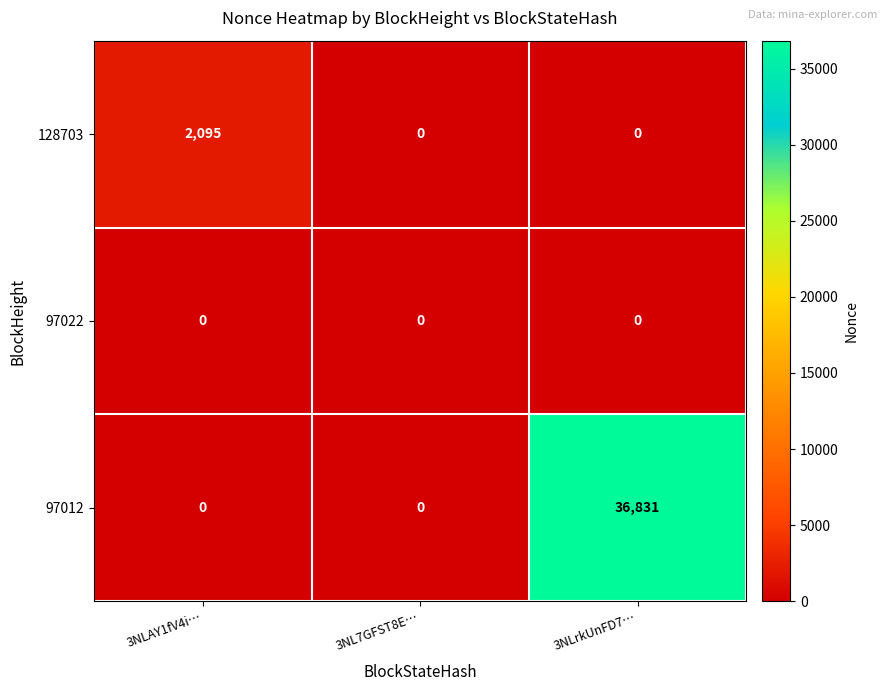

List the series in order of their peak value, highest first.

97012, 128703, 97022